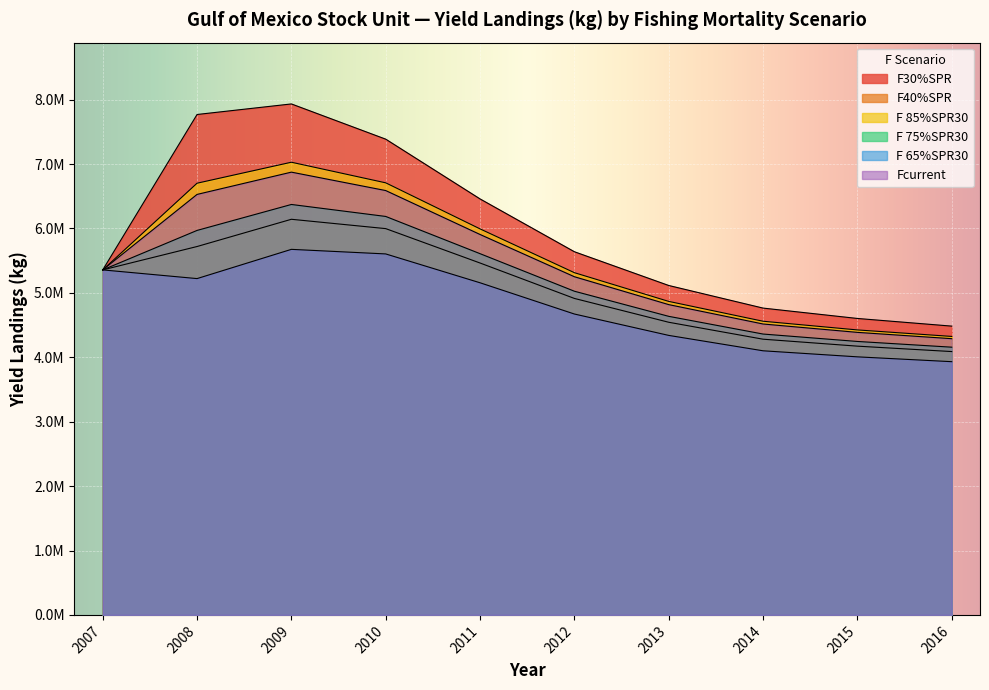

What is the maximum value shown in the chart?

7934000